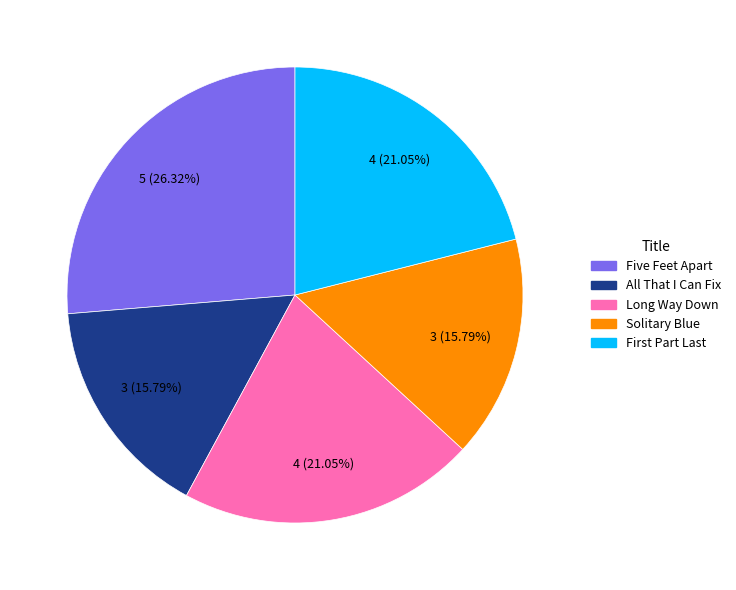

Which category has the biggest portion of the pie?

Five Feet Apart